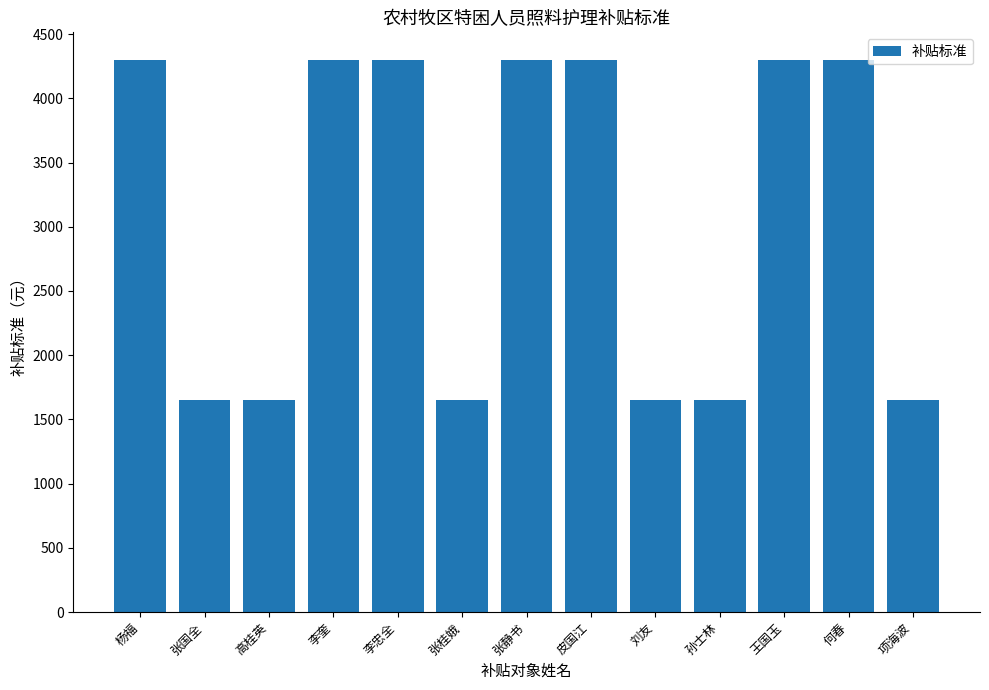

The chart shows a value of 1653 at 孙士林. True or false?

True